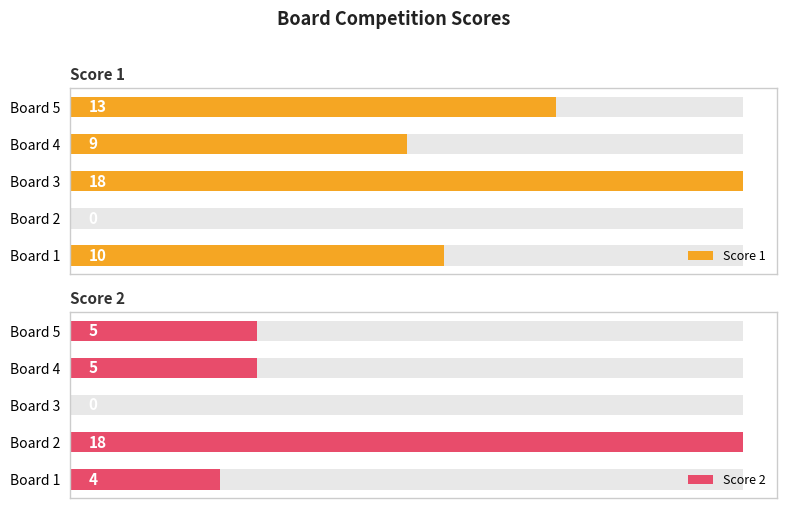

Which series has the widest spread of values?

Score 1